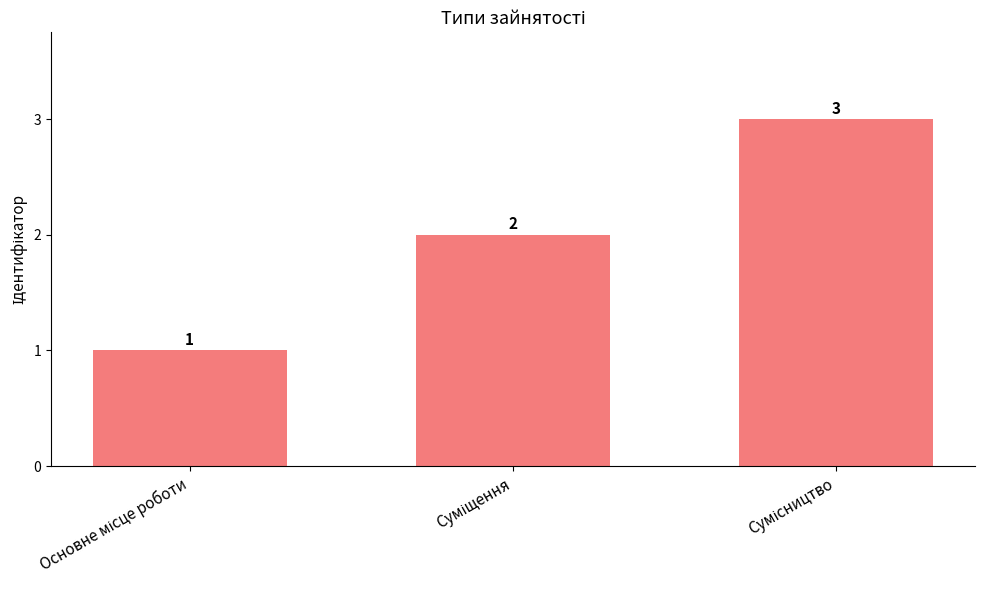

What is the greatest value displayed?

3